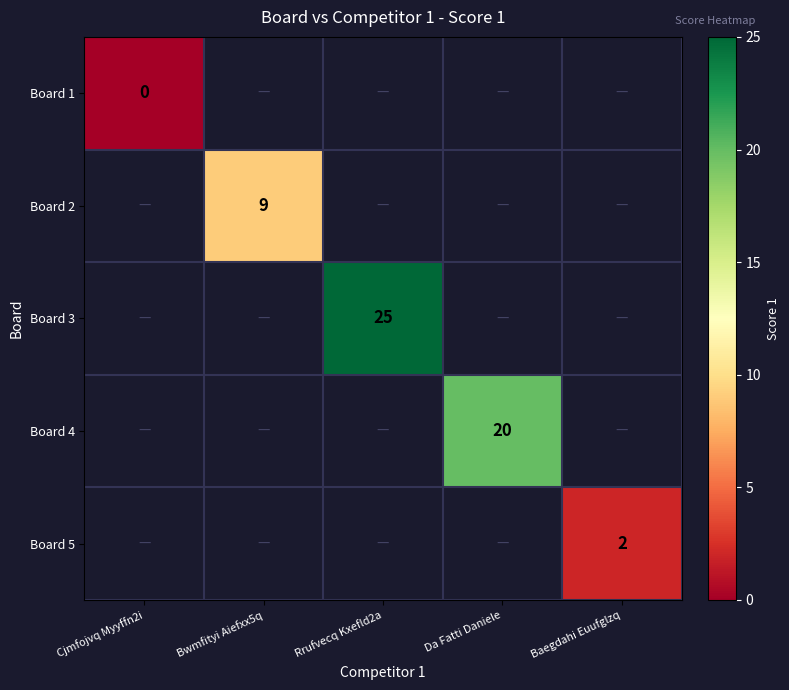

True or false: Board 5 has a value of 2 at Baegdahi Euufglzq.

True